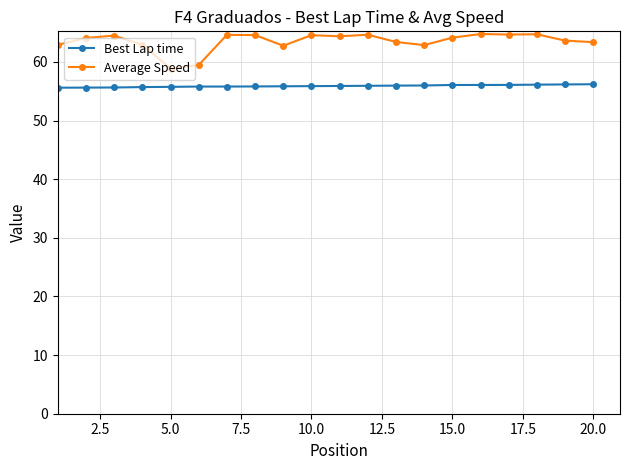

True or false: Average Speed and Best Lap time cross at least once.

False